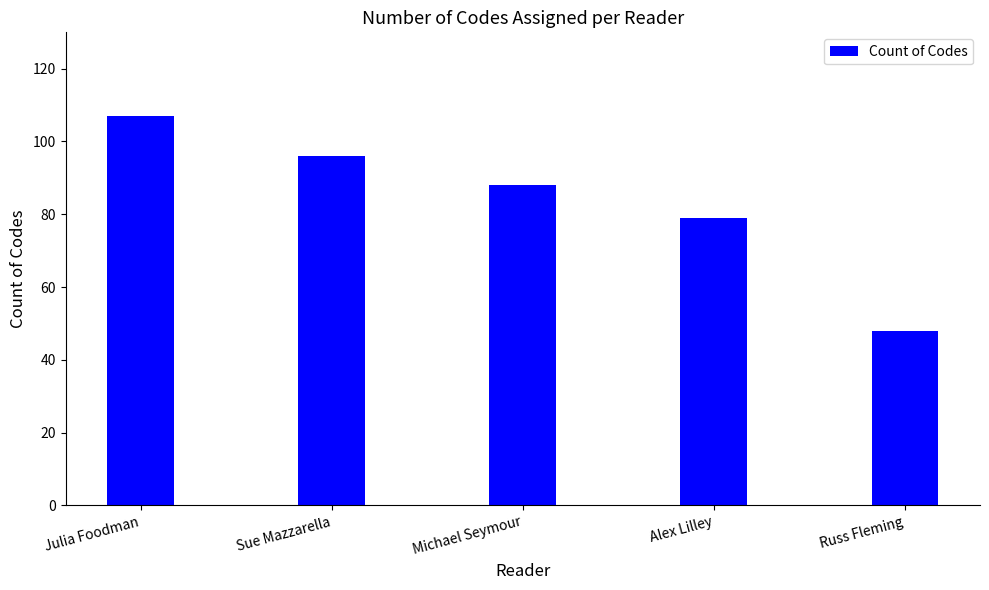

True or false: the data shows 60 at Michael Seymour.

False